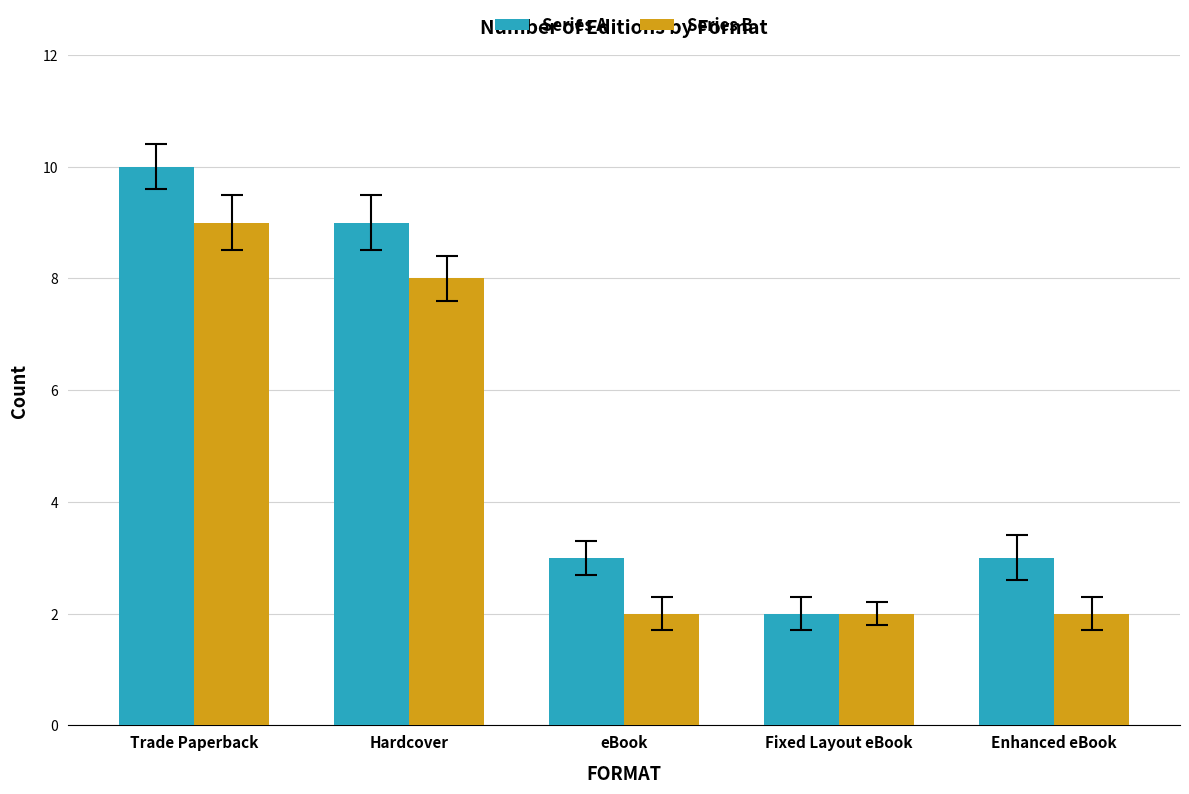

List the series in order of their overall mean, highest first.

Series A, Series B